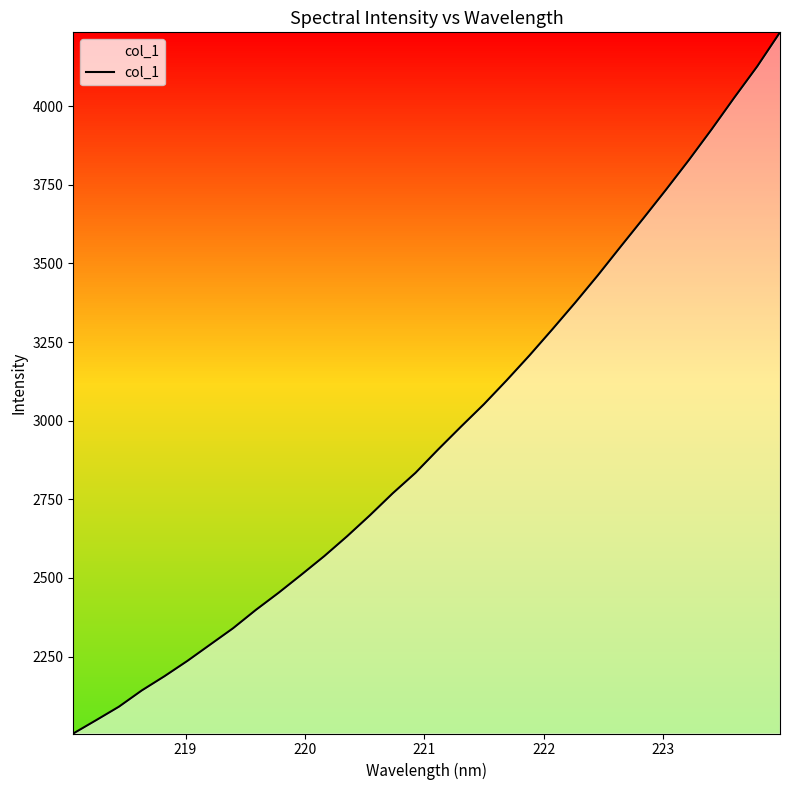

What is the maximum value shown in the chart?

4234.4